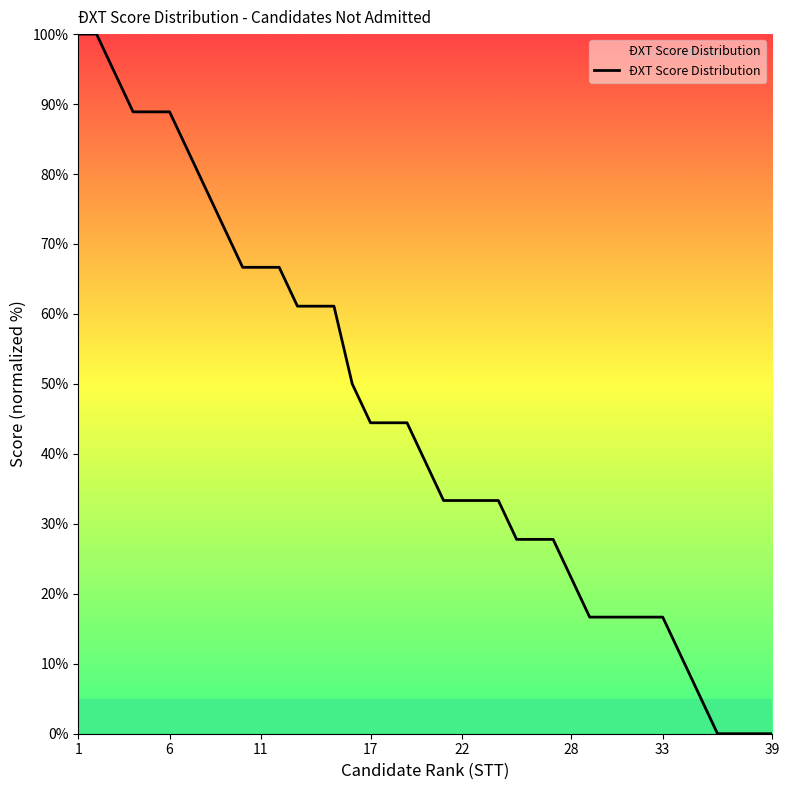

What is the maximum value shown in the chart?

100.0